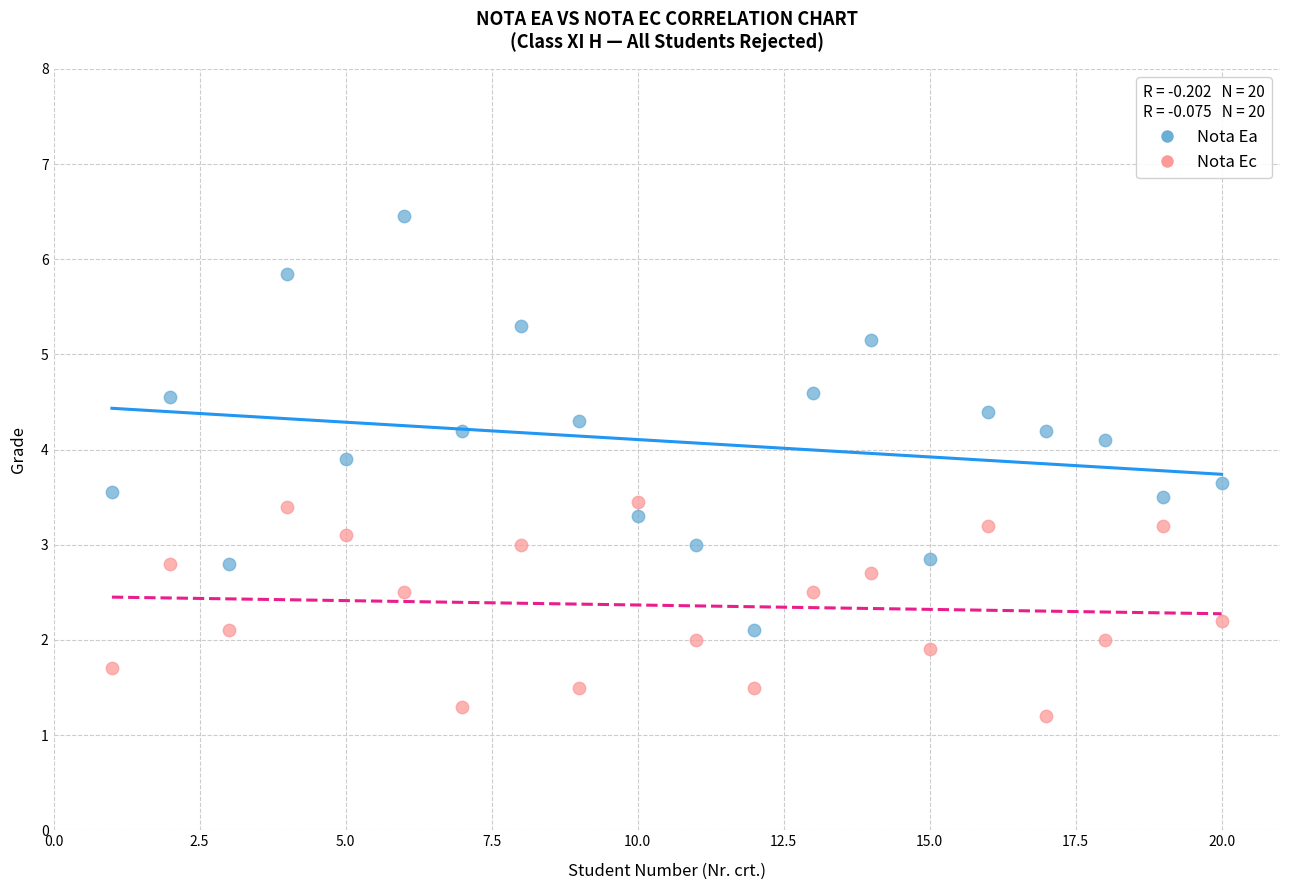

Which series has the widest spread of Y values?

Nota Ea